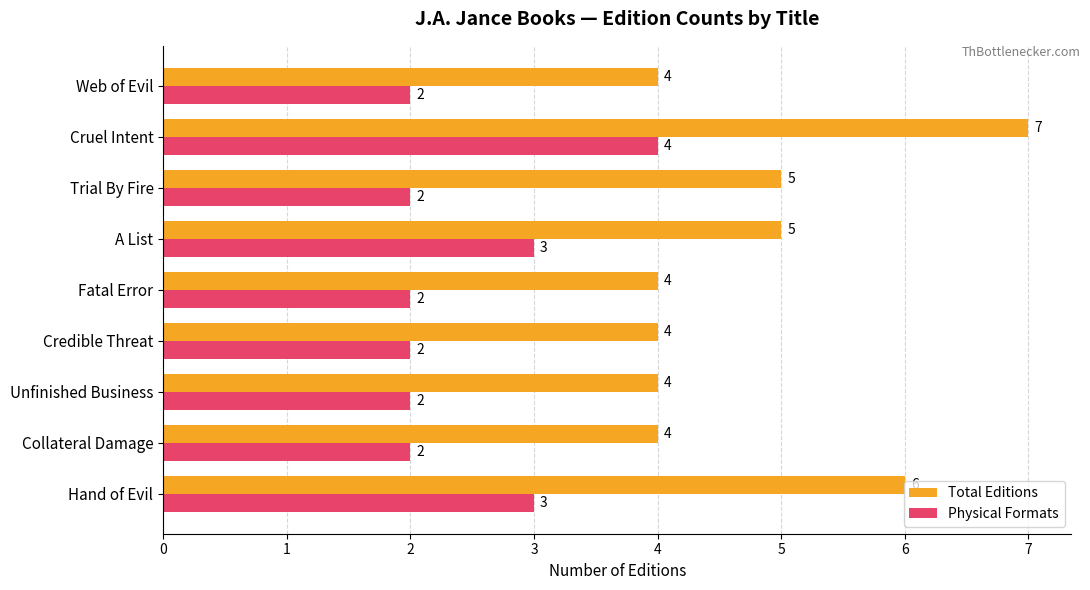

What is the spread (max minus min) of values at Cruel Intent?

3